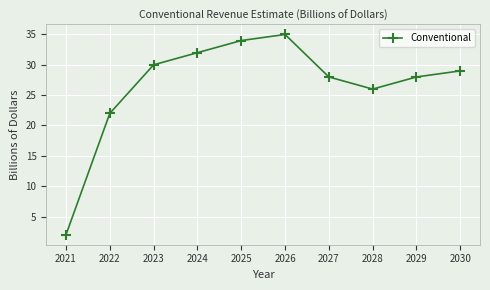

Reading left to right, extract all data points from this chart.

2021=2	2022=22	2023=30	2024=32	2025=34	2026=35	2027=28	2028=26	2029=28	2030=29